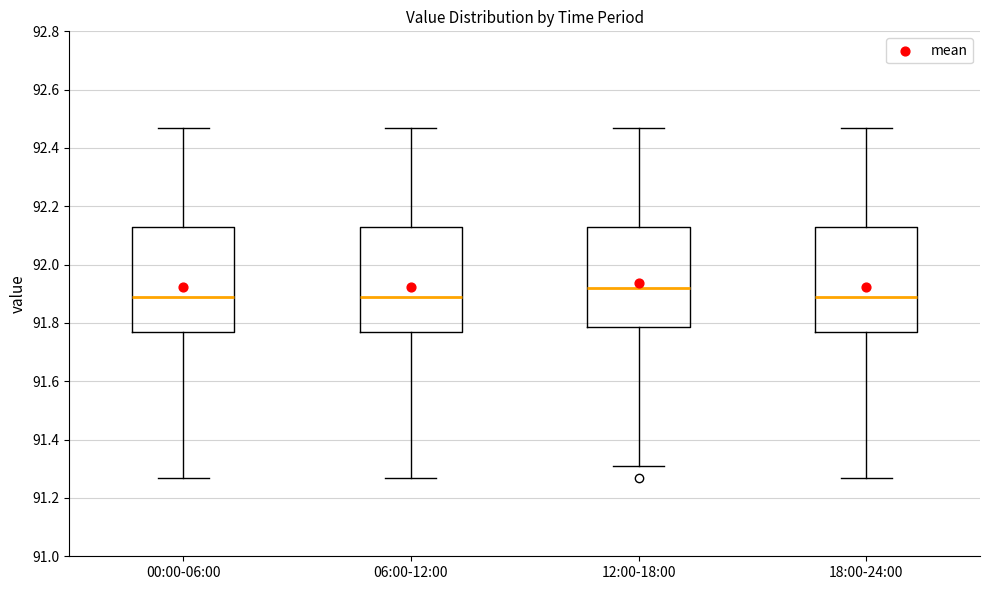

Reading left to right, read every box against the y-axis: the position of its median line, the range the box covers, and the ends of its whiskers. The values are not printed on the chart, so give them approximately, as read against the axis.

00:00-06:00: median 91.90, box 91.78 to 92.14, whiskers 91.28 to 92.48
06:00-12:00: median 91.90, box 91.78 to 92.14, whiskers 91.28 to 92.48
12:00-18:00: median 91.92, box 91.78 to 92.14, whiskers 91.32 to 92.48
18:00-24:00: median 91.90, box 91.78 to 92.14, whiskers 91.28 to 92.48